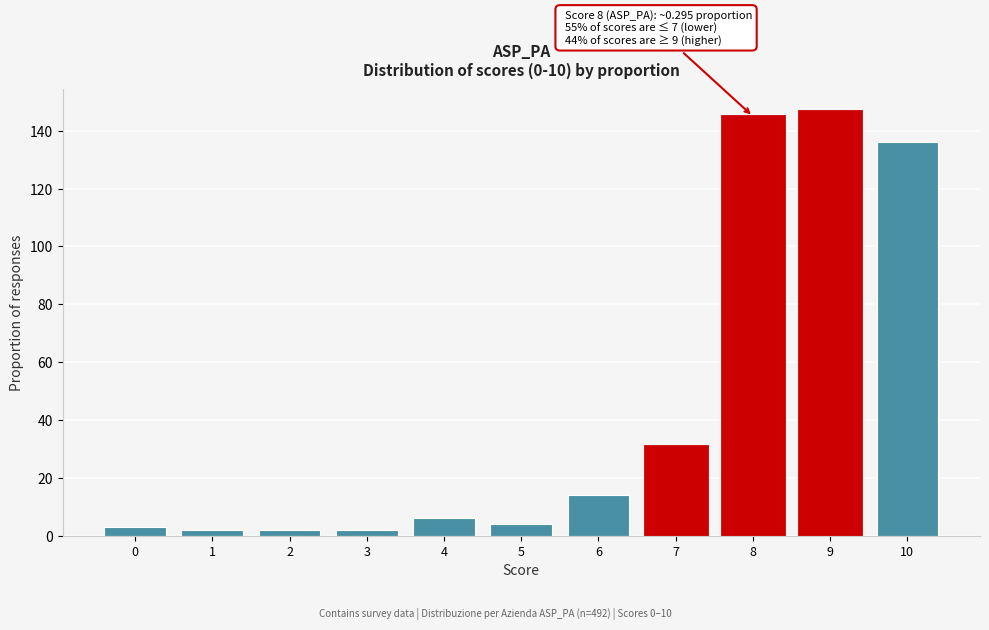

Reading right to left, extract all data points from this chart.

136	147	145	31	14	4	6	2	2	2	3